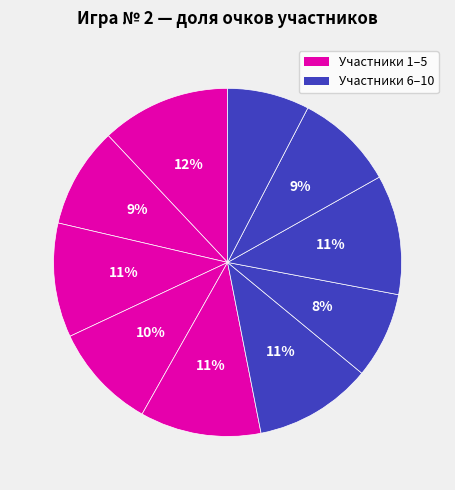

Count the number of slices in the pie.

10